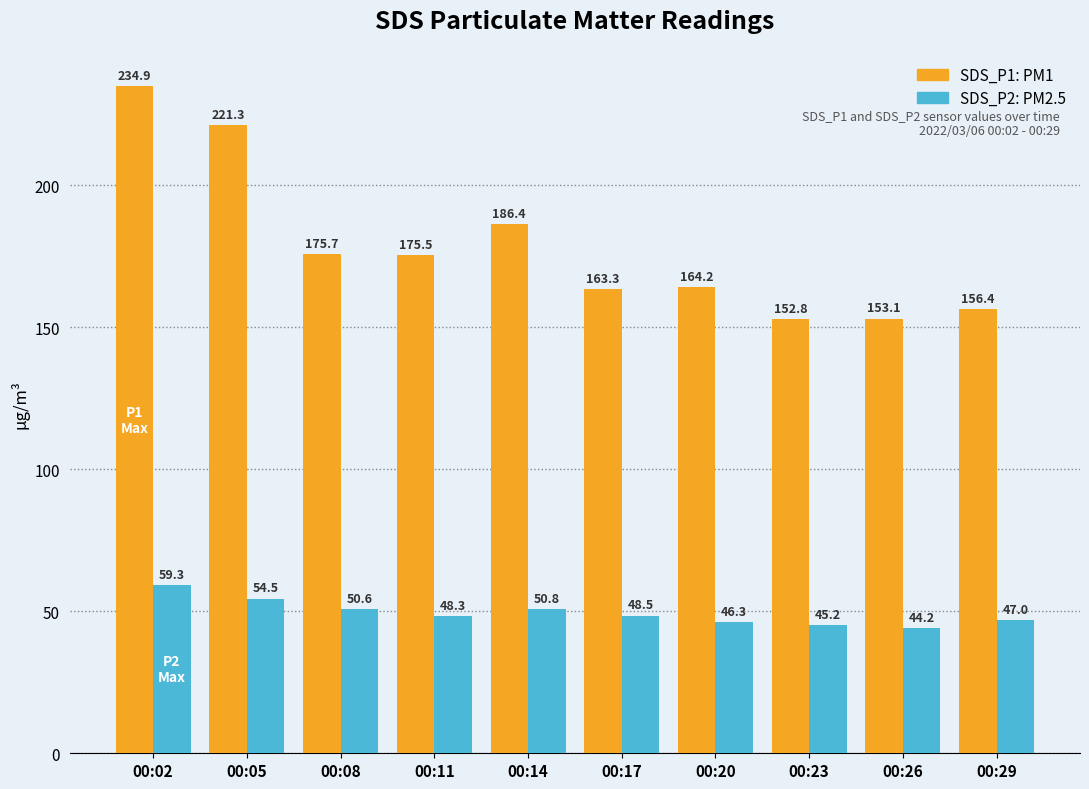

Which category has the lowest value across all series?

00:26